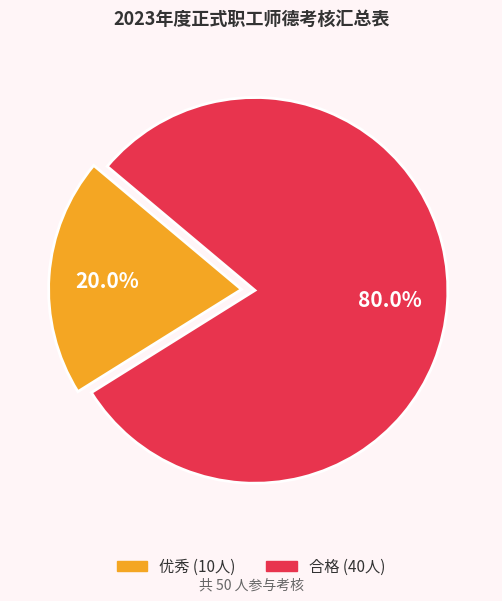

True or false: 优秀 accounts for 29% of the total.

False